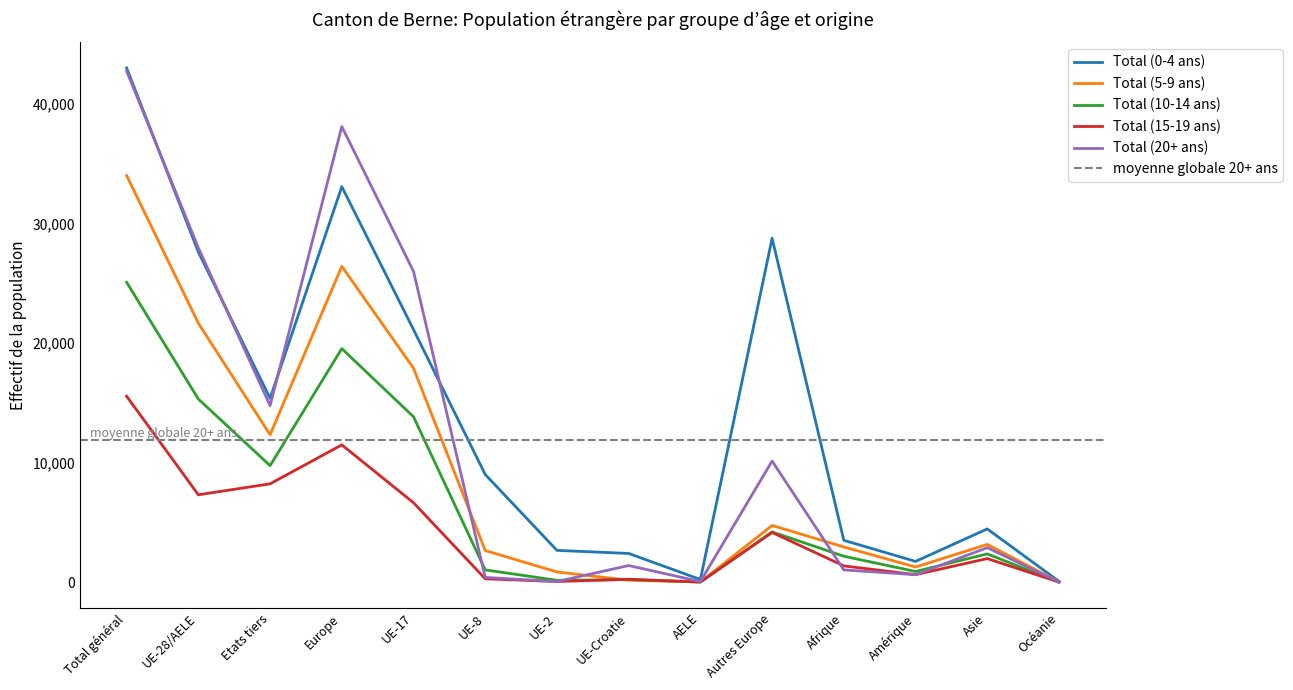

At which category is the sum across all series the highest?

Total général